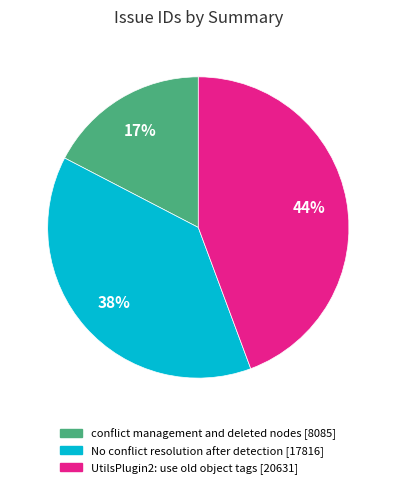

How many slices are in this pie chart?

3